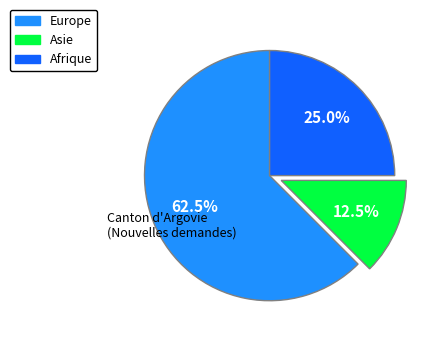

What is the largest slice in the pie chart?

Europe